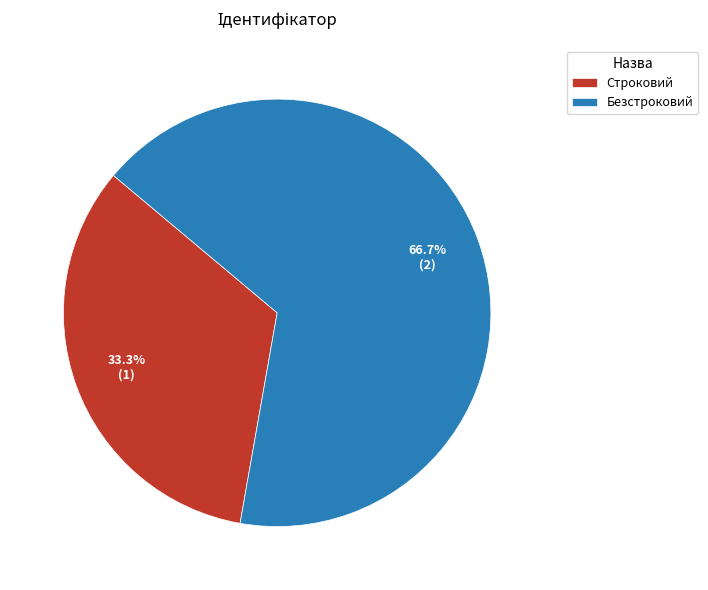

The Строковий slice represents 44% of the pie. True or false?

False